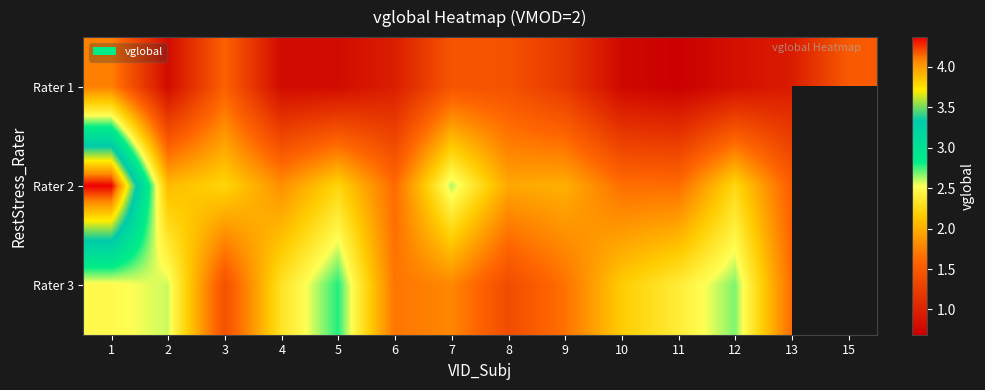

What is the average value of the Rater 1 series?

1.1